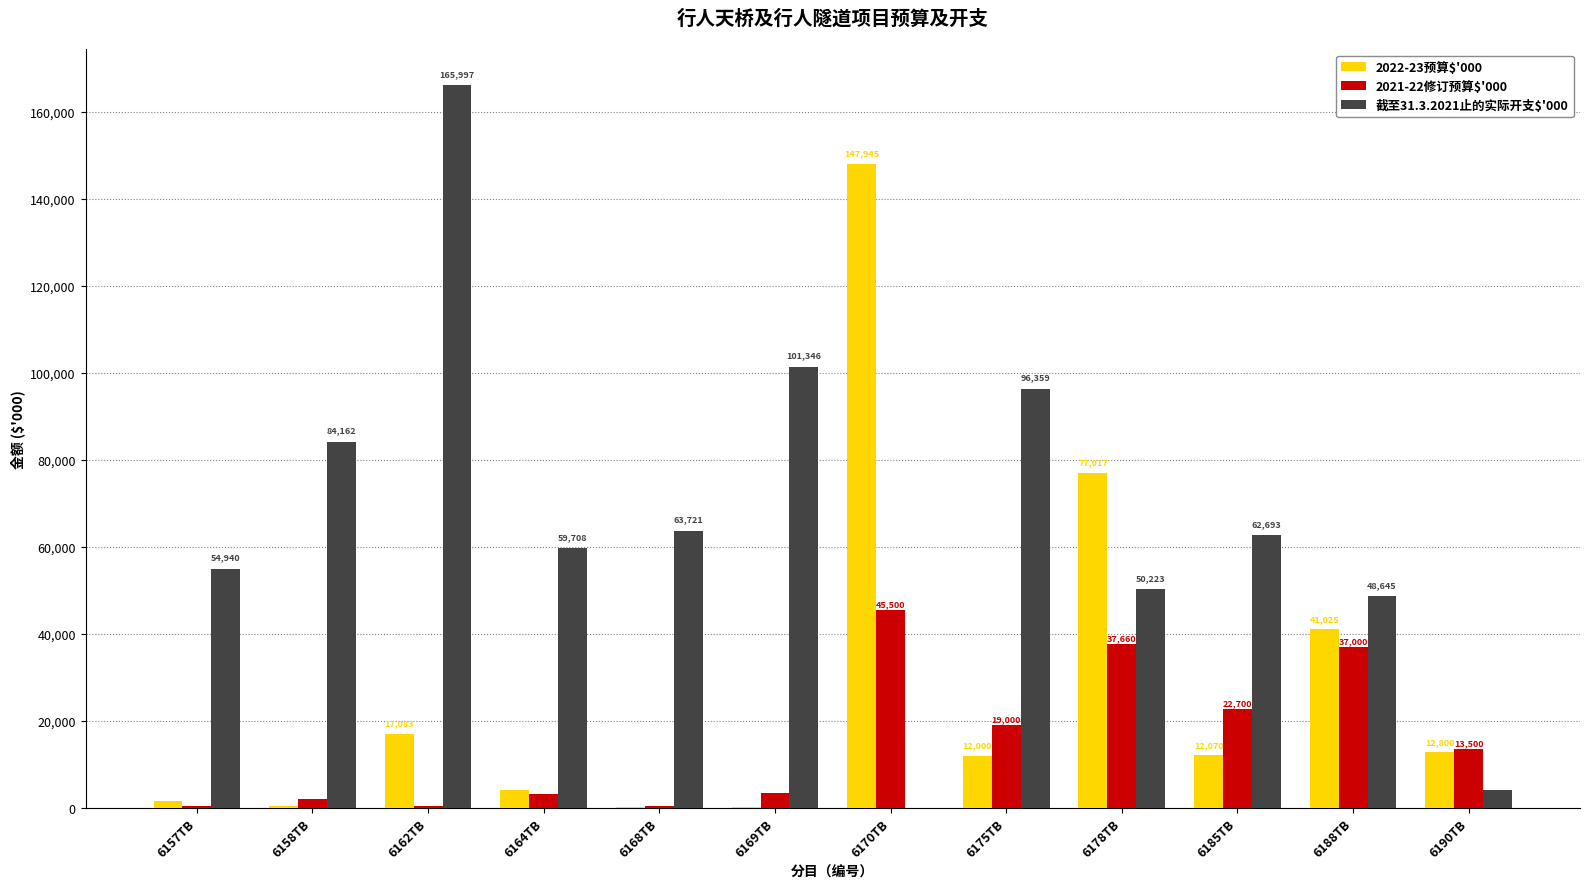

The 2021-22修订预算$'000 series shows 45500 at 6170TB. True or false?

True